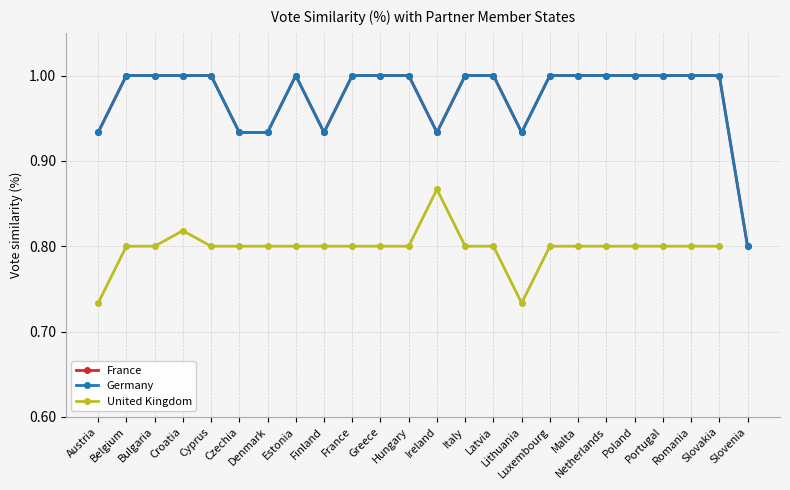

Count the Germany values in the range 0 to 1.

24